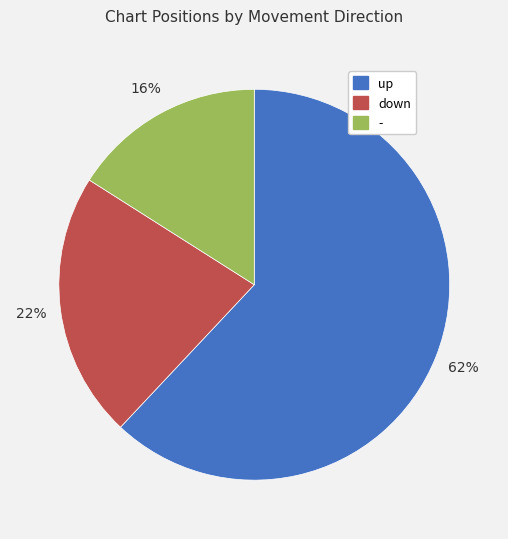

How many slices are in this pie chart?

3